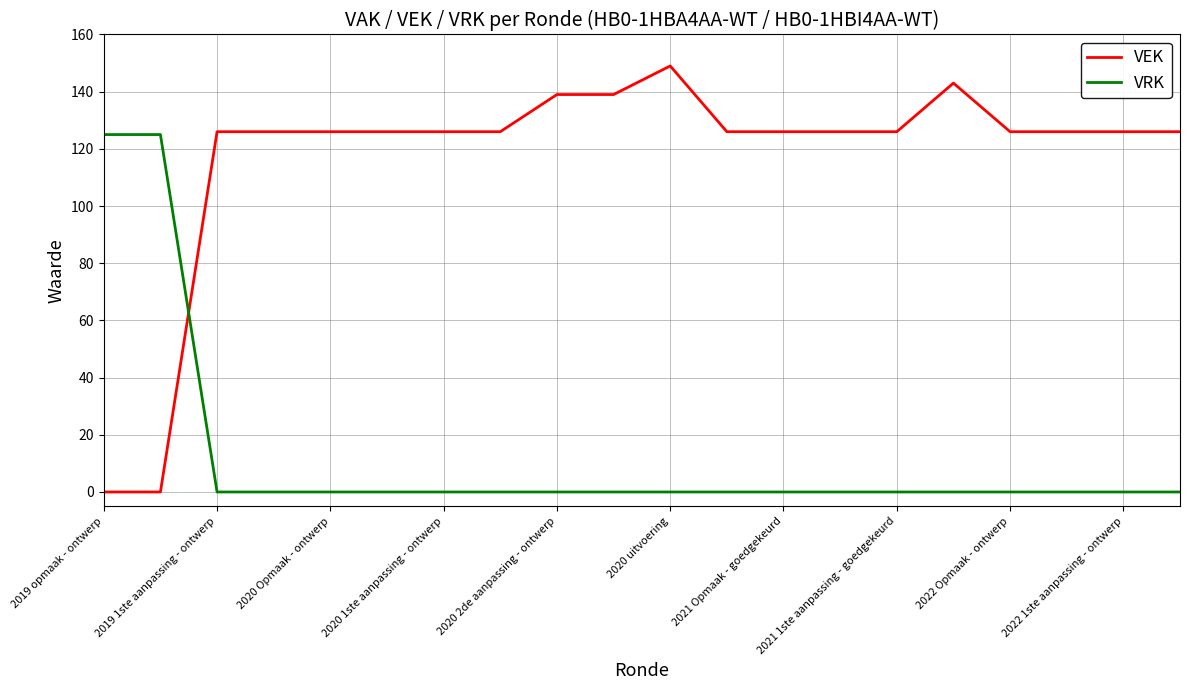

Which series has the largest range (max minus min)?

VEK